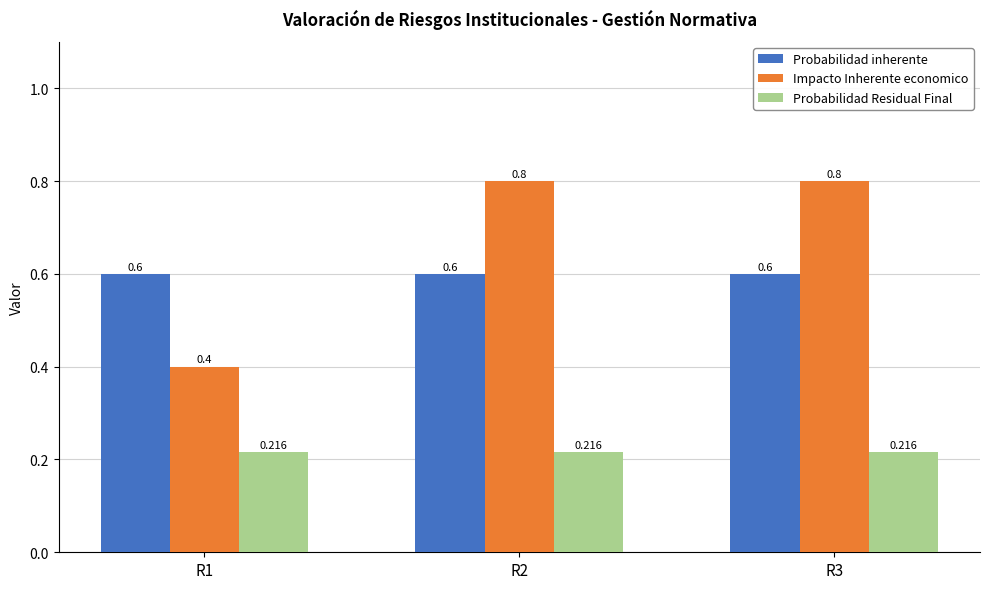

At R1, list the series in order from smallest to largest.

Probabilidad Residual Final, Impacto Inherente economico, Probabilidad inherente